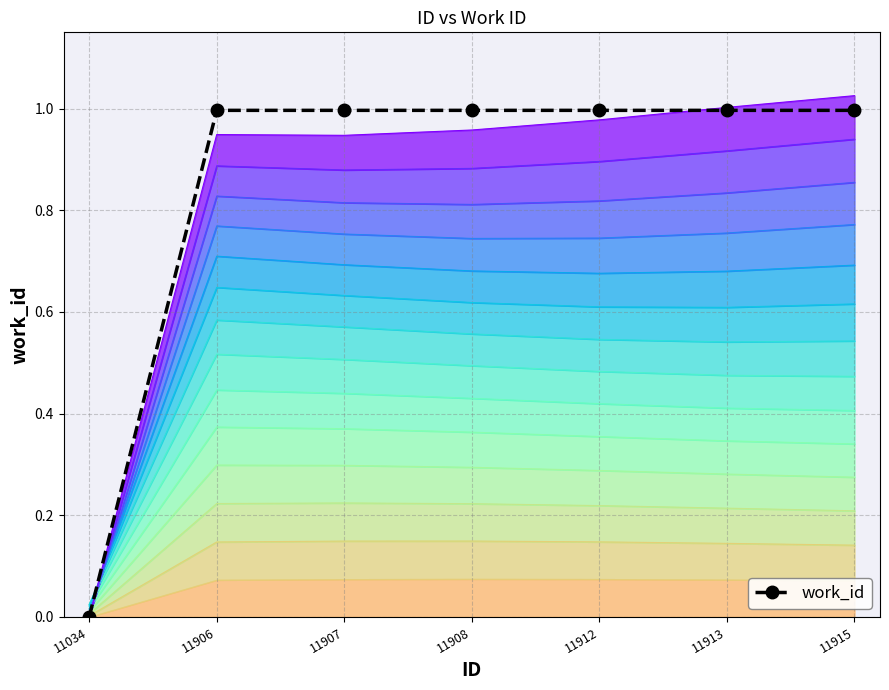

How many distinct data groups are displayed?

1